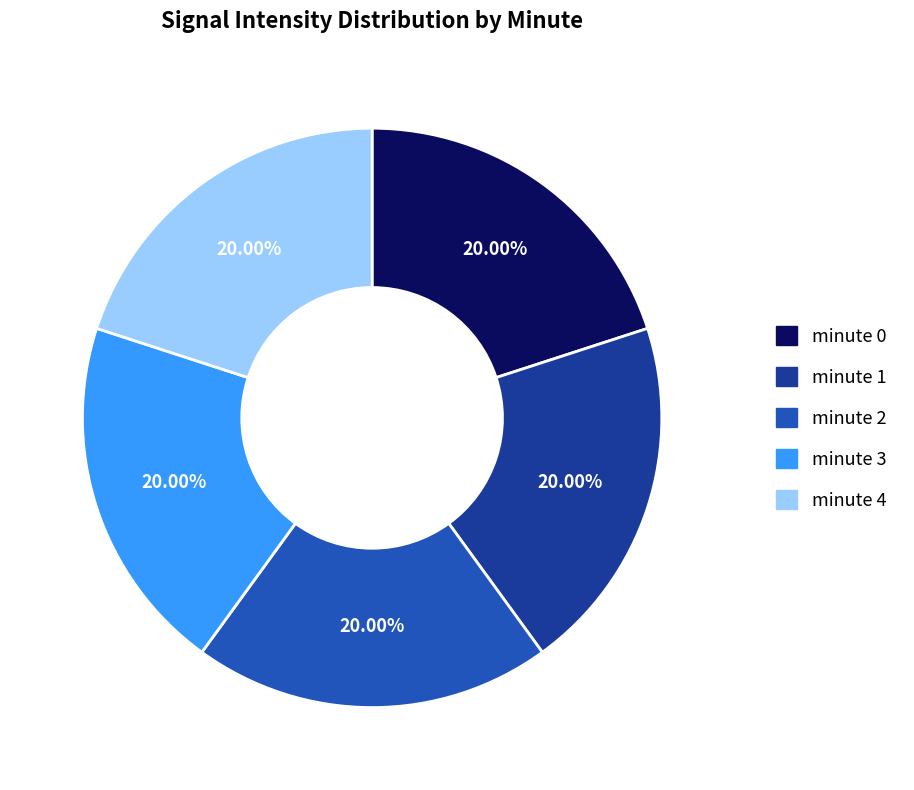

Approximately how many times larger is the value at minute 4 compared to minute 3?

1.0